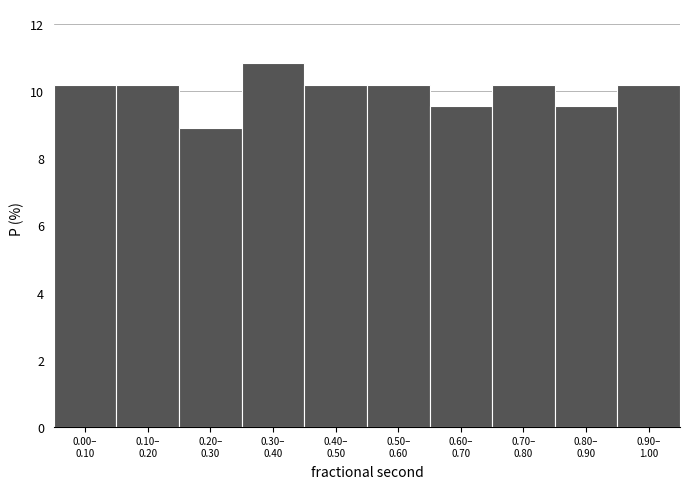

Reading right to left, transcribe all the data shown in this chart.

10.2	9.6	10.2	9.6	10.2	10.2	10.8	8.9	10.2	10.2